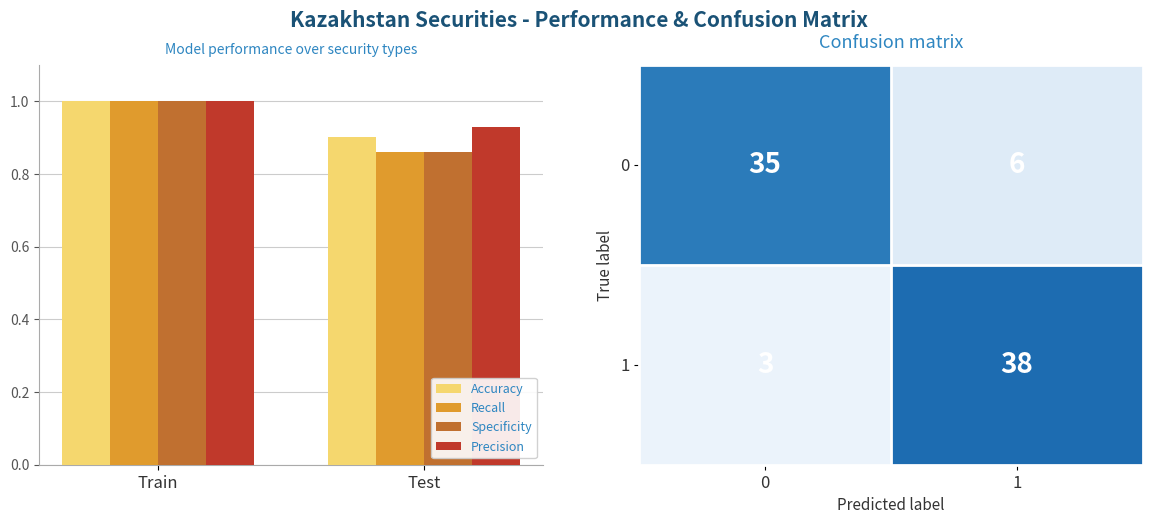

What is the approximate value of Recall at Train?

1.0